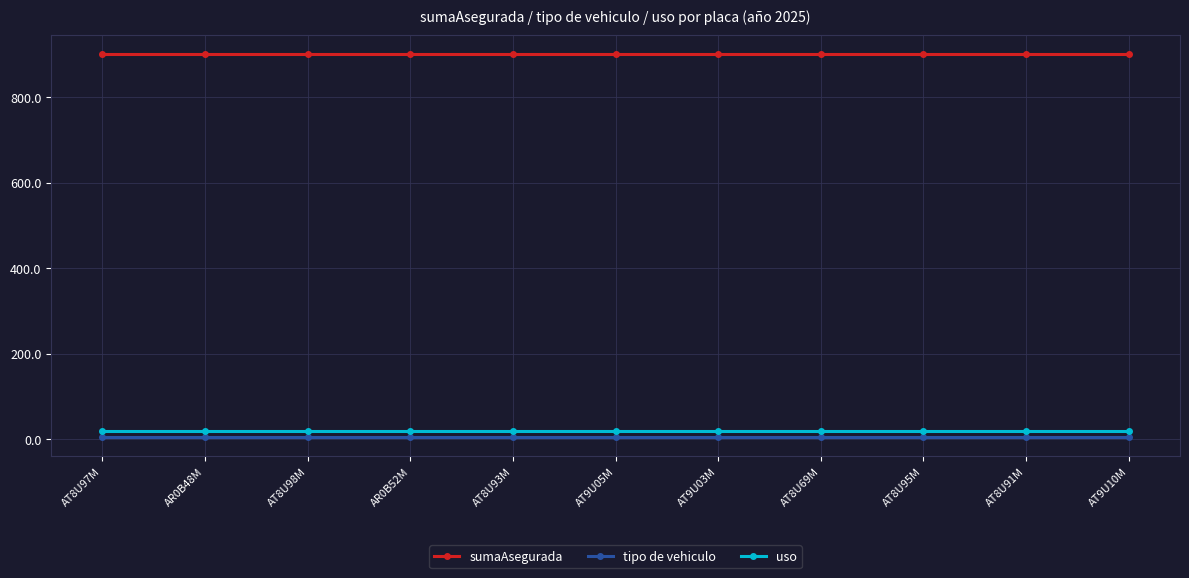

What is the label of the 9th point from the left?

AT8U95M